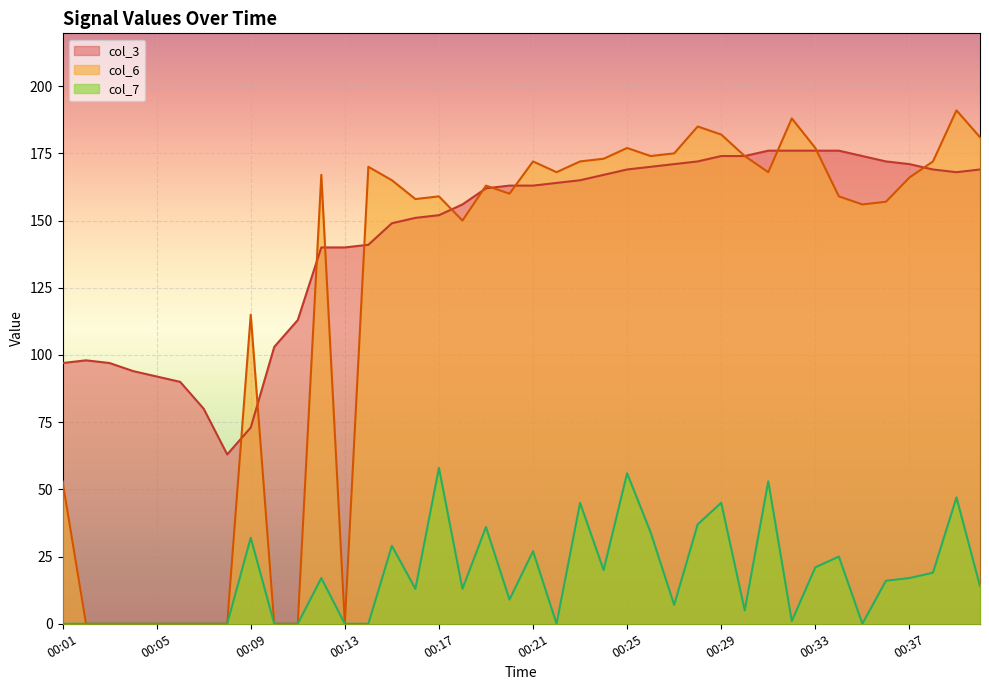

Reading left to right, transcribe all the data shown in this chart.

col_3: 00:01=97	00:02=98	00:03=97	00:04=94	00:05=92	00:06=90	00:07=80	00:08=63	00:09=73	00:10=103	00:11=113	00:12=140	00:13=140	00:14=141	00:15=149	00:16=151	00:17=152	00:18=156	00:19=162	00:20=163	00:21=163	00:22=164	00:23=165	00:24=167	00:25=169	00:26=170	00:27=171	00:28=172	00:29=174	00:30=174	00:31=176	00:32=176	00:33=176	00:34=176	00:35=174	00:36=172	00:37=171	00:38=169	00:39=168	00:40=169
col_6: 00:01=53	00:02=0	00:03=0	00:04=0	00:05=0	00:06=0	00:07=0	00:08=0	00:09=115	00:10=0	00:11=0	00:12=167	00:13=0	00:14=170	00:15=165	00:16=158	00:17=159	00:18=150	00:19=163	00:20=160	00:21=172	00:22=168	00:23=172	00:24=173	00:25=177	00:26=174	00:27=175	00:28=185	00:29=182	00:30=174	00:31=168	00:32=188	00:33=177	00:34=159	00:35=156	00:36=157	00:37=166	00:38=172	00:39=191	00:40=181
col_7: 00:01=0	00:02=0	00:03=0	00:04=0	00:05=0	00:06=0	00:07=0	00:08=0	00:09=32	00:10=0	00:11=0	00:12=17	00:13=0	00:14=0	00:15=29	00:16=13	00:17=58	00:18=13	00:19=36	00:20=9	00:21=27	00:22=0	00:23=45	00:24=20	00:25=56	00:26=34	00:27=7	00:28=37	00:29=45	00:30=5	00:31=53	00:32=1	00:33=21	00:34=25	00:35=0	00:36=16	00:37=17	00:38=19	00:39=47	00:40=14